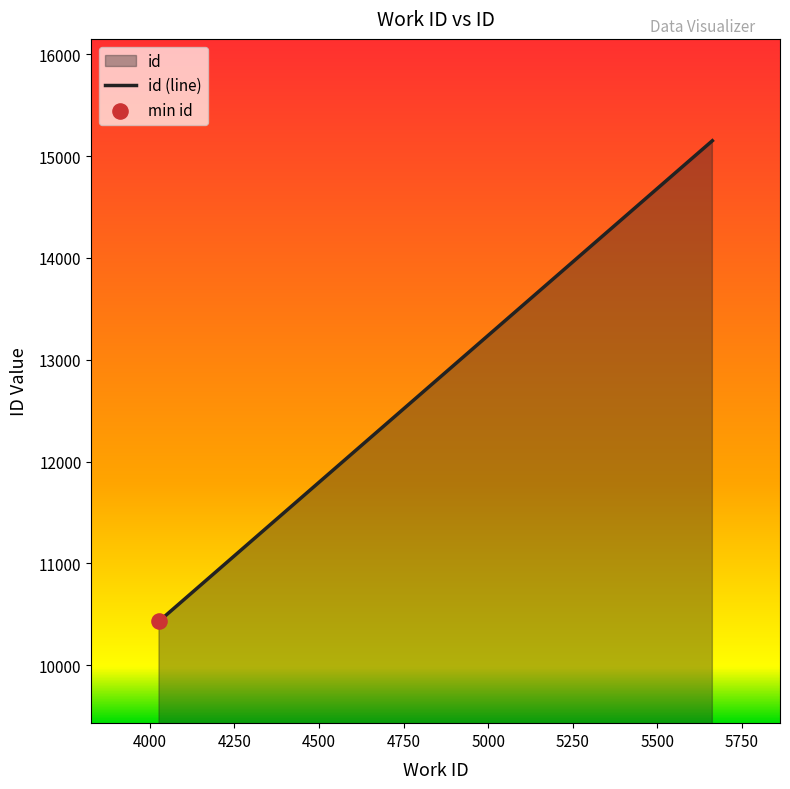

What is the change in value from 4027 to 5598?

+4531